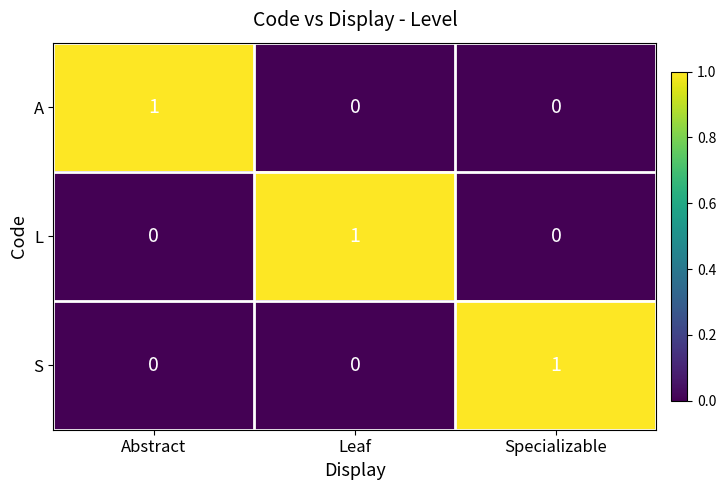

The A series shows 0 at Leaf. True or false?

True